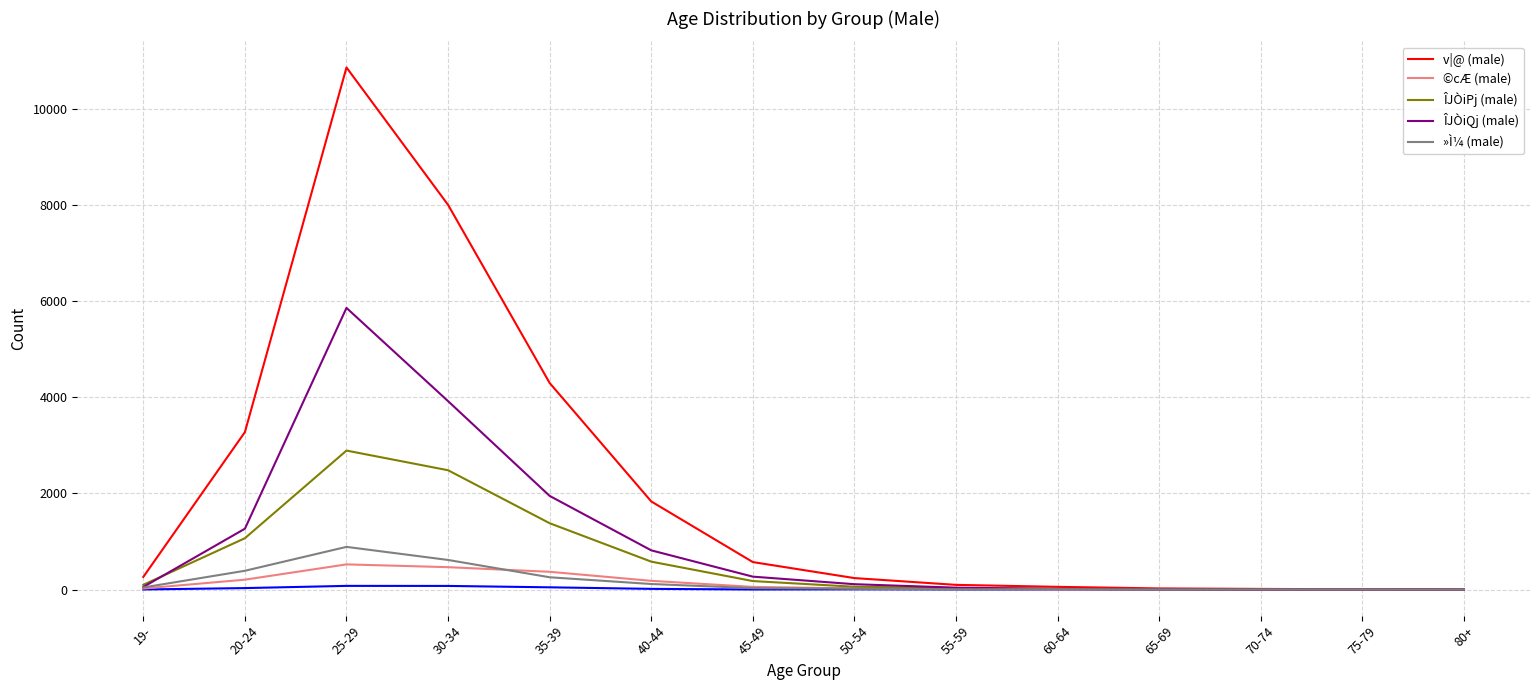

Reading left to right, transcribe all the data shown in this chart.

v|@ (male): 19-=262	20-24=3274	25-29=10858	30-34=8000	35-39=4295	40-44=1832	45-49=571	50-54=238	55-59=97	60-64=56	65-69=23	70-74=13	75-79=4	80+=0
©cÆ (male): 19-=21	20-24=205	25-29=523	30-34=465	35-39=369	40-44=181	45-49=55	50-54=23	55-59=13	60-64=2	65-69=2	70-74=1	75-79=2	80+=0
ÎJÒiPj (male): 19-=98	20-24=1067	25-29=2890	30-34=2481	35-39=1379	40-44=580	45-49=176	50-54=58	55-59=30	60-64=12	65-69=4	70-74=2	75-79=0	80+=0
ÎJÒiQj (male): 19-=53	20-24=1265	25-29=5857	30-34=3918	35-39=1947	40-44=815	45-49=268	50-54=111	55-59=39	60-64=14	65-69=4	70-74=0	75-79=0	80+=0
»Ì¼ (male): 19-=43	20-24=390	25-29=887	30-34=615	35-39=255	40-44=115	45-49=29	50-54=19	55-59=4	60-64=9	65-69=1	70-74=1	75-79=0	80+=0